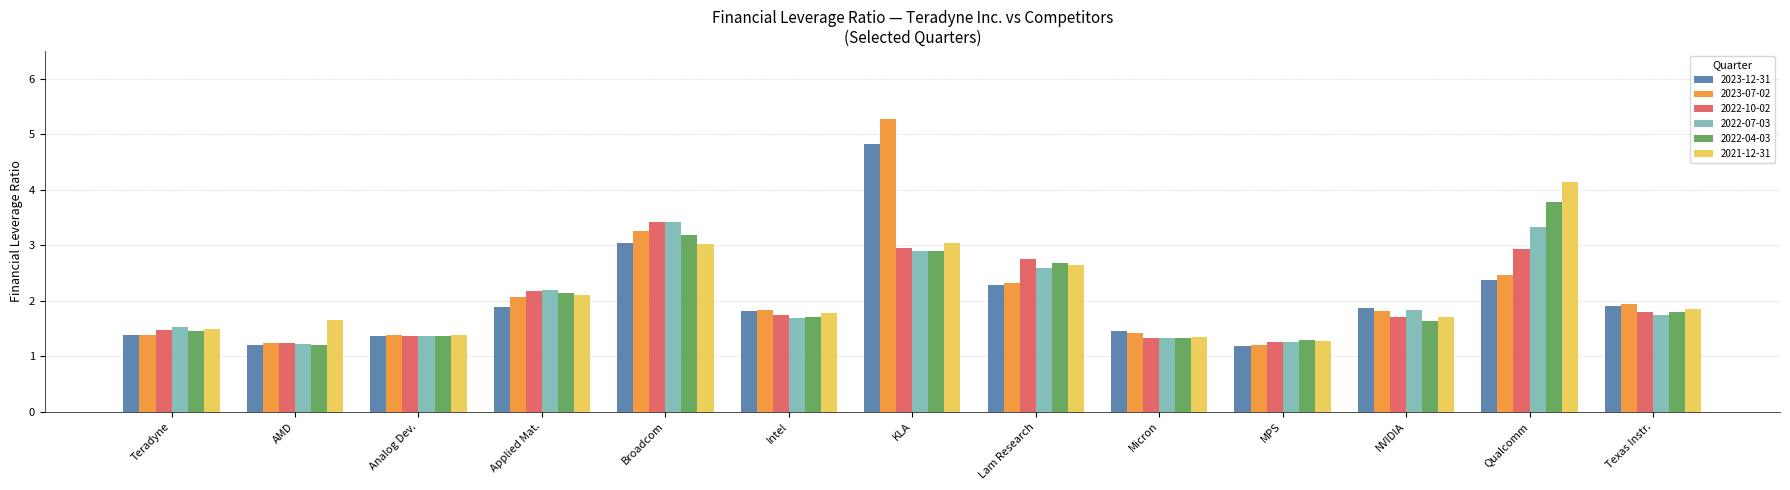

Which category has the highest value across all series?

KLA